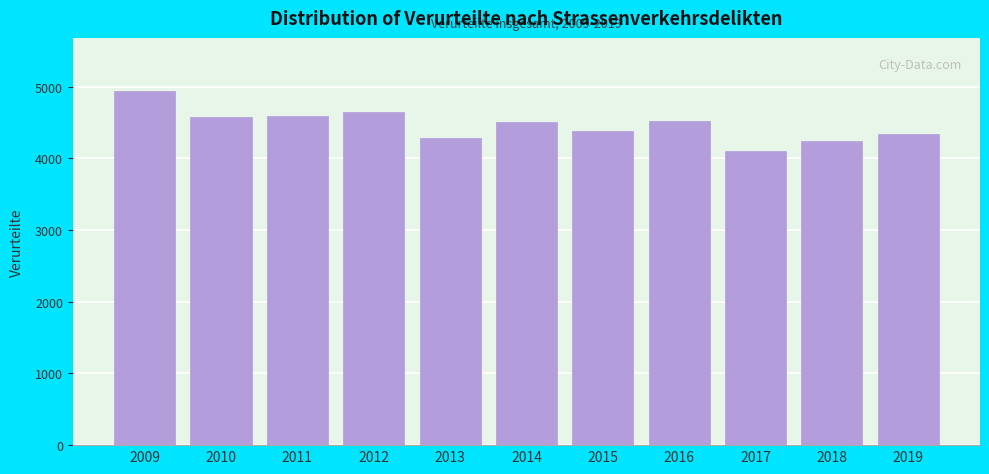

What is the sum of all values?

49147